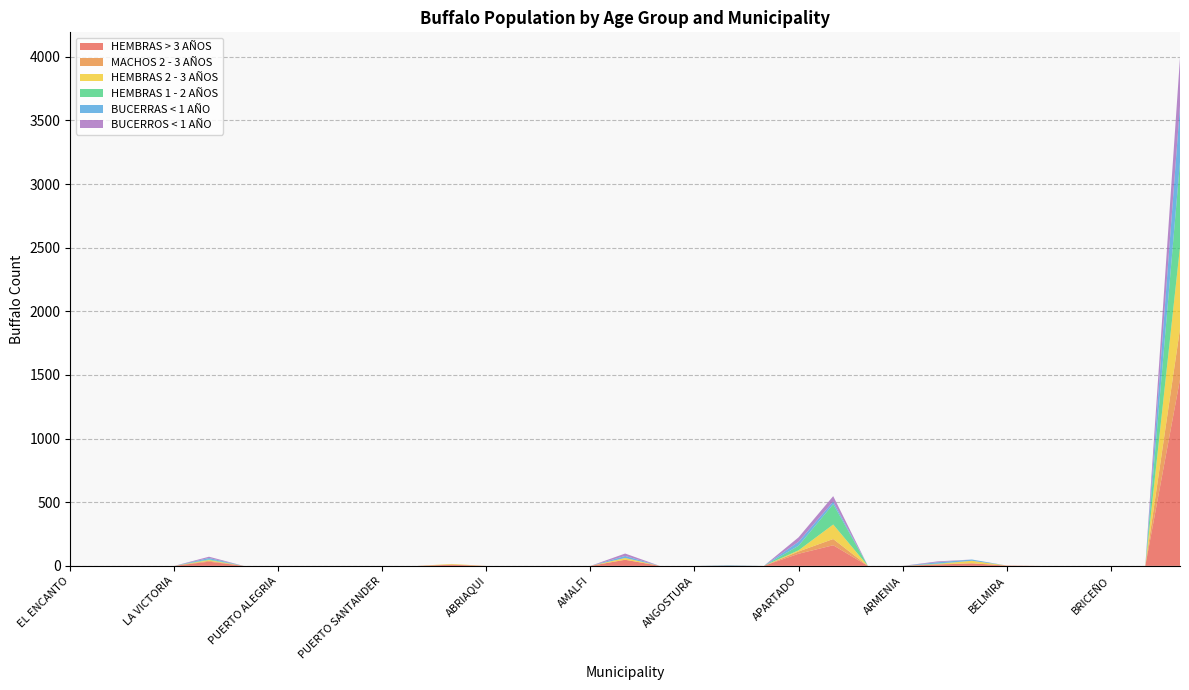

Reading left to right, extract all data points from this chart.

HEMBRAS > 3 AÑOS: 0	0	0	0	33	0	0	0	0	0	0	9	0	0	0	0	48	0	0	0	0	95	162	0	0	10	20	2	0	0	0	0	1465
MACHOS 2 - 3 AÑOS: 0	0	0	0	7	0	0	0	0	0	0	1	0	0	0	0	0	0	0	2	0	18	49	0	0	3	0	1	0	0	0	0	397
HEMBRAS 2 - 3 AÑOS: 0	0	0	0	6	0	0	0	0	0	0	5	0	0	0	0	14	0	0	0	0	9	114	0	0	2	20	0	0	0	0	0	644
HEMBRAS 1 - 2 AÑOS: 0	0	0	0	5	0	0	0	0	0	0	0	0	0	0	0	0	0	0	0	0	36	160	0	0	3	0	0	0	0	0	0	667
BUCERRAS < 1 AÑO: 0	0	0	0	11	0	0	0	0	0	0	0	0	0	0	0	16	0	0	4	0	31	20	0	0	10	10	0	0	0	0	0	443
BUCERROS < 1 AÑO: 0	0	0	0	10	0	0	0	0	0	0	0	0	0	0	0	19	0	0	0	0	35	43	0	0	7	0	0	0	0	0	0	377